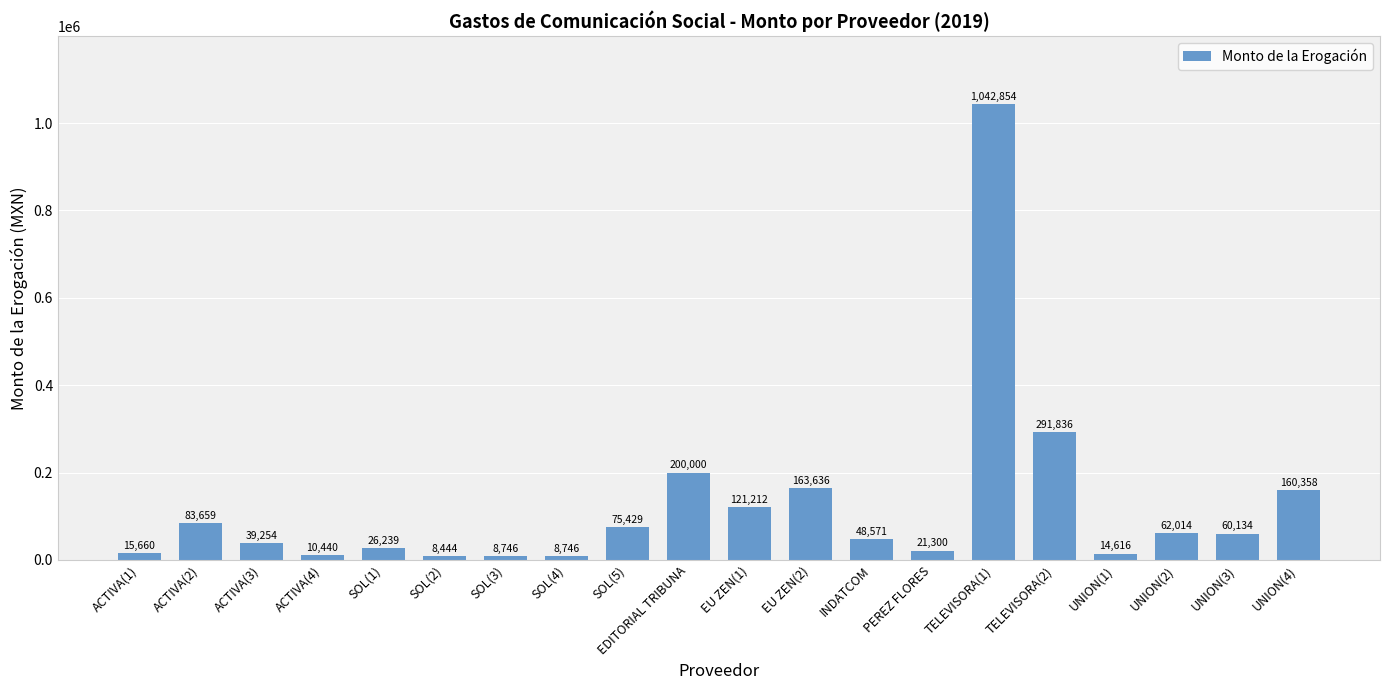

How many bars are there in total?

20